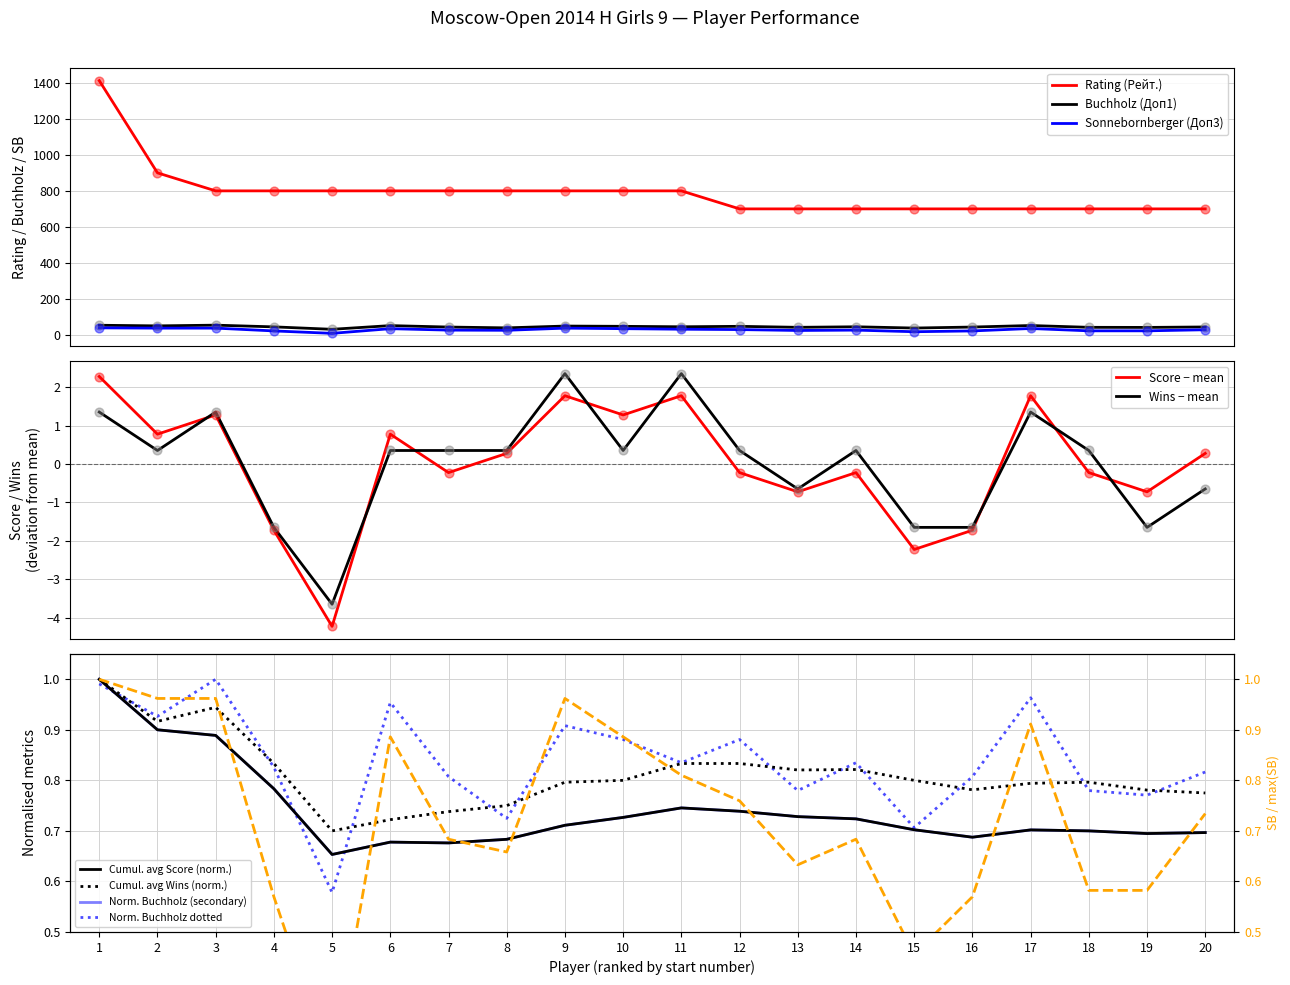

What is the maximum value for Rating (Рейт.)?

1412.0